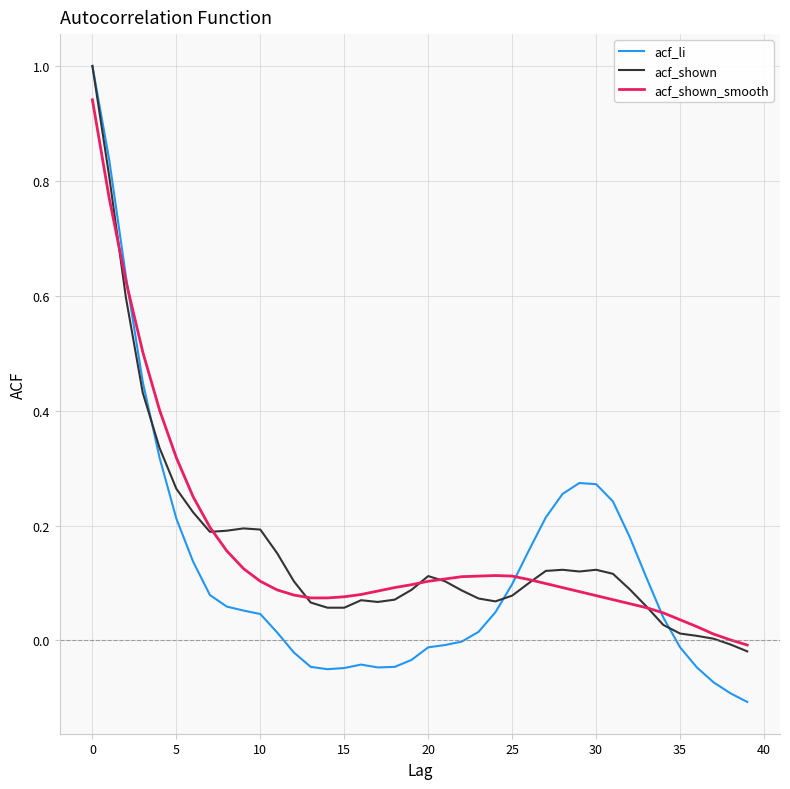

Which series has the largest range (max minus min)?

acf_li